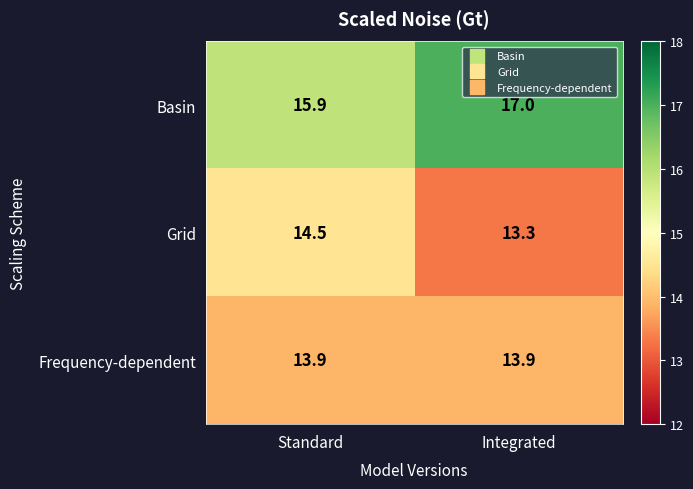

At Integrated, list the series in order from largest to smallest.

Basin, Frequency-dependent, Grid